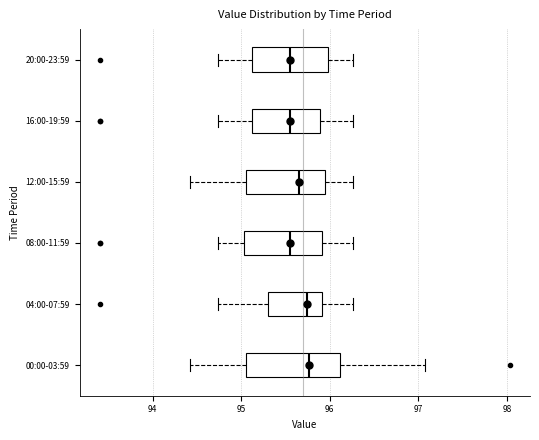

Reading bottom to top, transcribe this box plot: for each box, give where its median line is, the range the box spans, and where its two whiskers end, as read against the x-axis. The values are not printed on the chart, so give them approximately, as read against the axis.

00:00-03:59: median 95.8, box 95.1 to 96.1, whiskers 94.4 to 97.1
04:00-07:59: median 95.7, box 95.3 to 95.9, whiskers 94.7 to 96.3
08:00-11:59: median 95.6, box 95.0 to 95.9, whiskers 94.7 to 96.3
12:00-15:59: median 95.7, box 95.1 to 96.0, whiskers 94.4 to 96.3
16:00-19:59: median 95.6, box 95.1 to 95.9, whiskers 94.7 to 96.3
20:00-23:59: median 95.6, box 95.1 to 96.0, whiskers 94.7 to 96.3